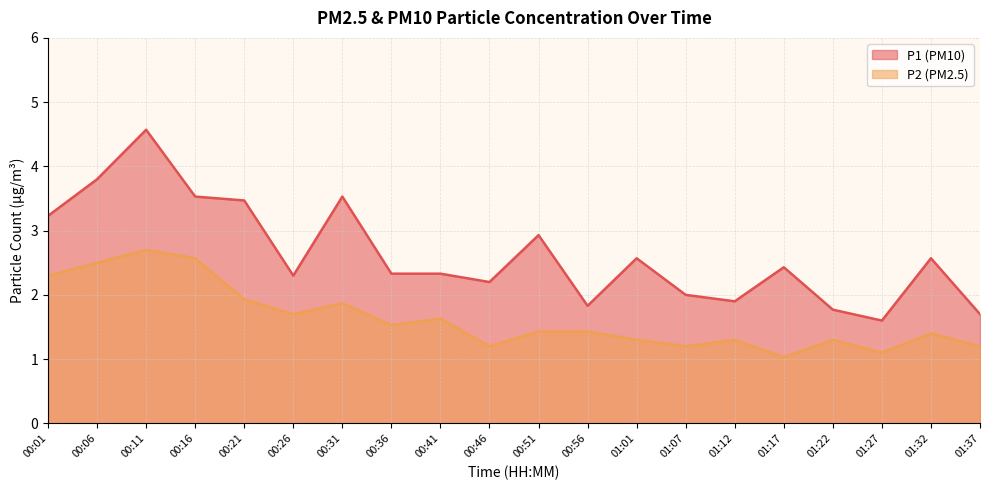

The P2 series shows 1.2 at 00:46. True or false?

True